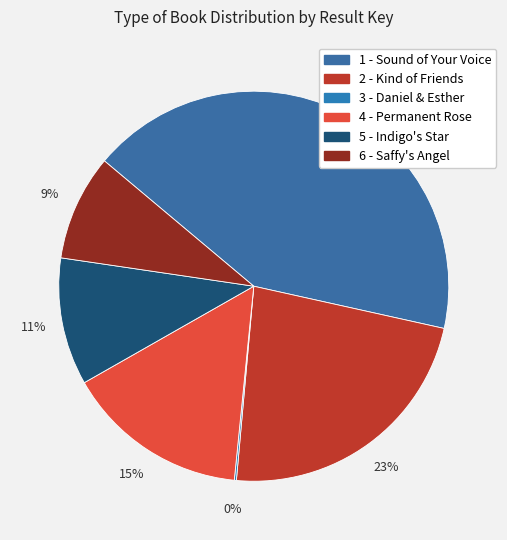

Rank the categories by value from highest to lowest.

1 - Sound of Your Voice, 2 - Kind of Friends, 4 - Permanent Rose, 5 - Indigo's Star, 6 - Saffy's Angel, 3 - Daniel & Esther